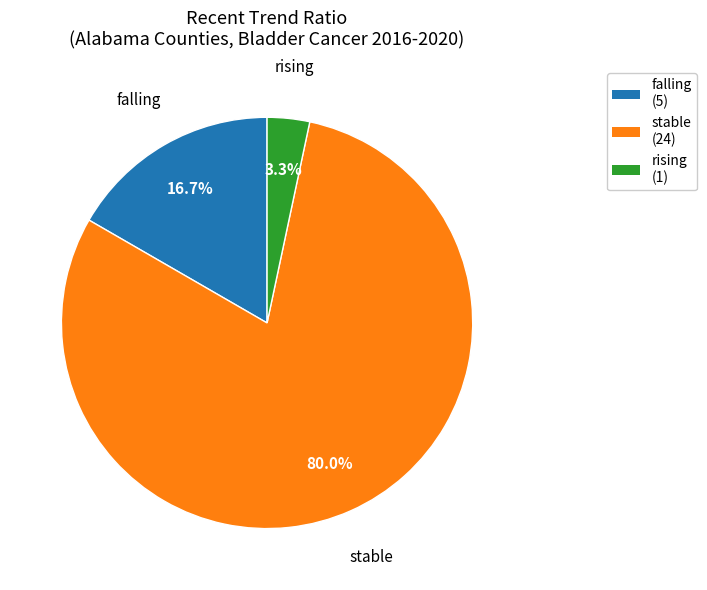

Is the sum of rising and stable greater than half?

Yes